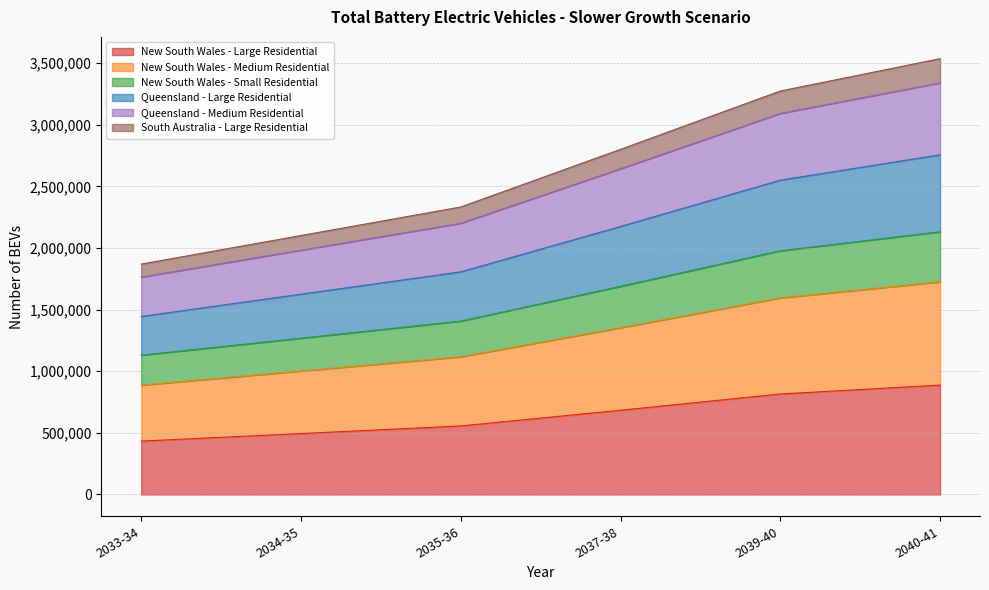

What is the highest value of the New South Wales - Large Residential series?

887364